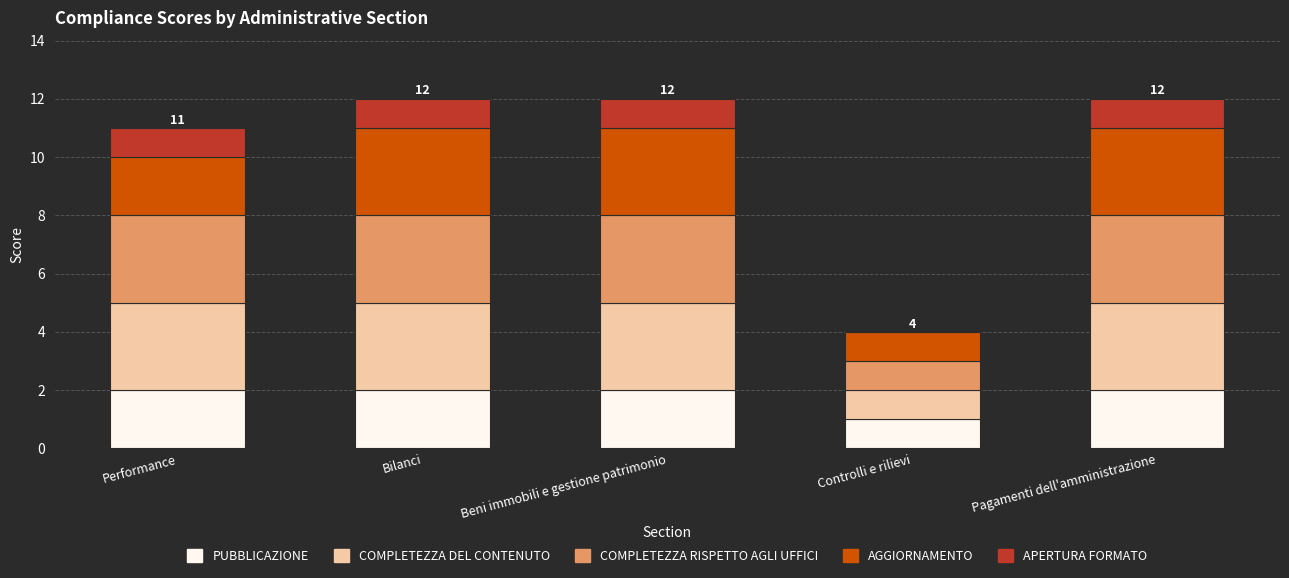

What is the total value across all series at Controlli e rilievi?

4